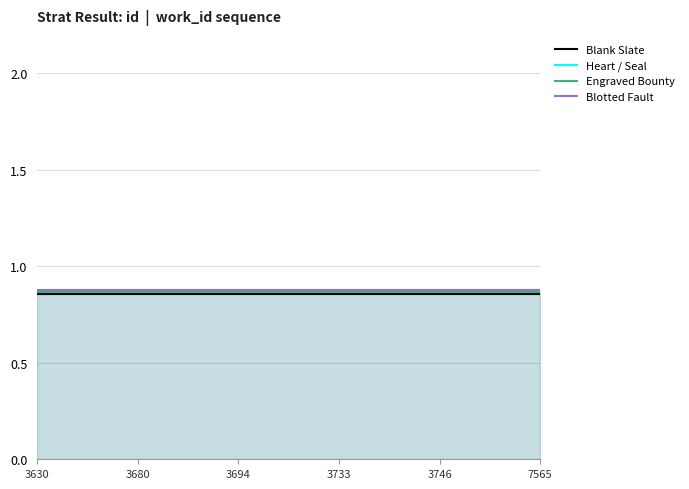

Reading left to right, extract all data points from this chart.

Blank Slate: 3630=0.9	3680=0.9	3694=0.9	3733=0.9	3746=0.9	7565=0.9
Heart / Seal: 3630=0.9	3680=0.9	3694=0.9	3733=0.9	3746=0.9	7565=0.9
Engraved Bounty: 3630=0.9	3680=0.9	3694=0.9	3733=0.9	3746=0.9	7565=0.9
Blotted Fault: 3630=0.9	3680=0.9	3694=0.9	3733=0.9	3746=0.9	7565=0.9